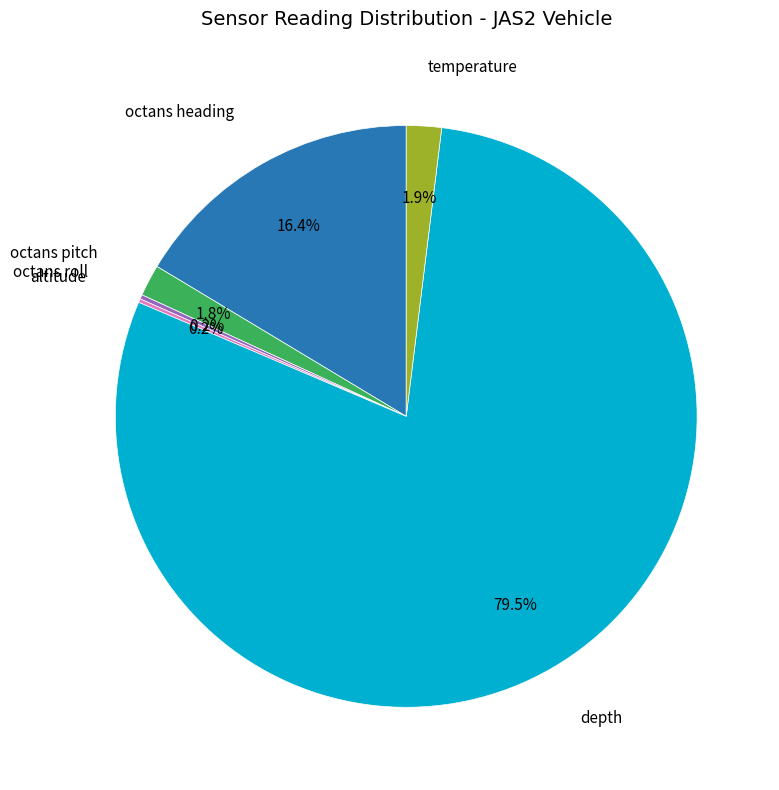

How much of the chart is everything except depth?

20.5%